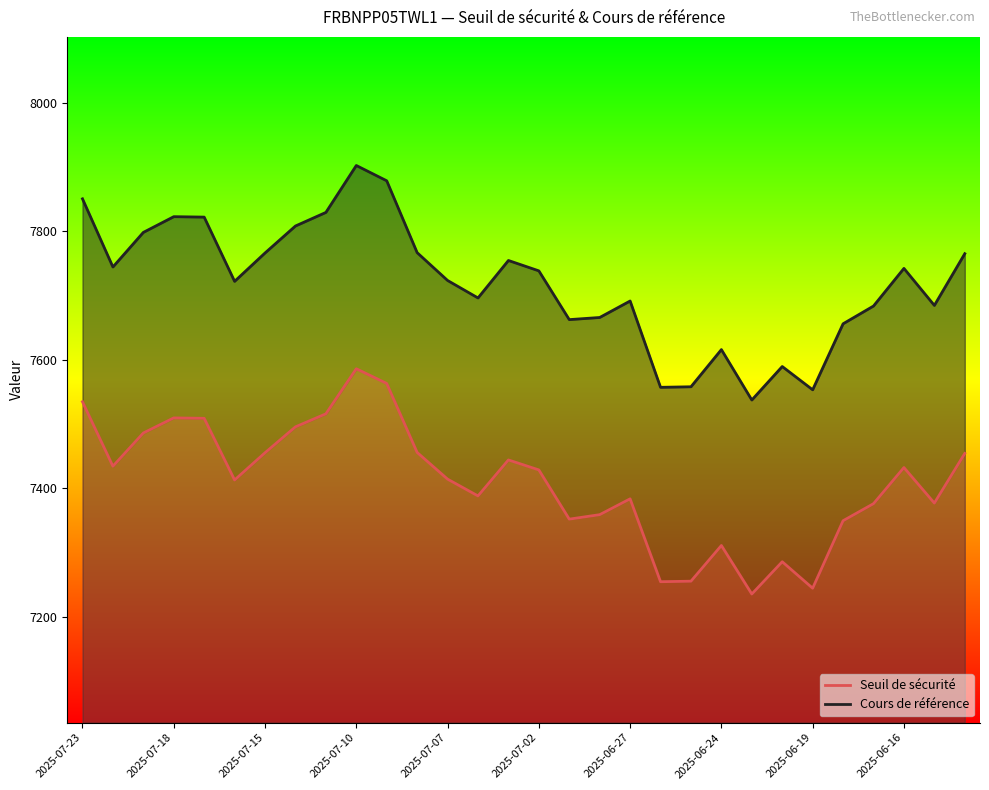

List the series in order of their overall mean, highest first.

Cours de référence, Seuil de sécurité